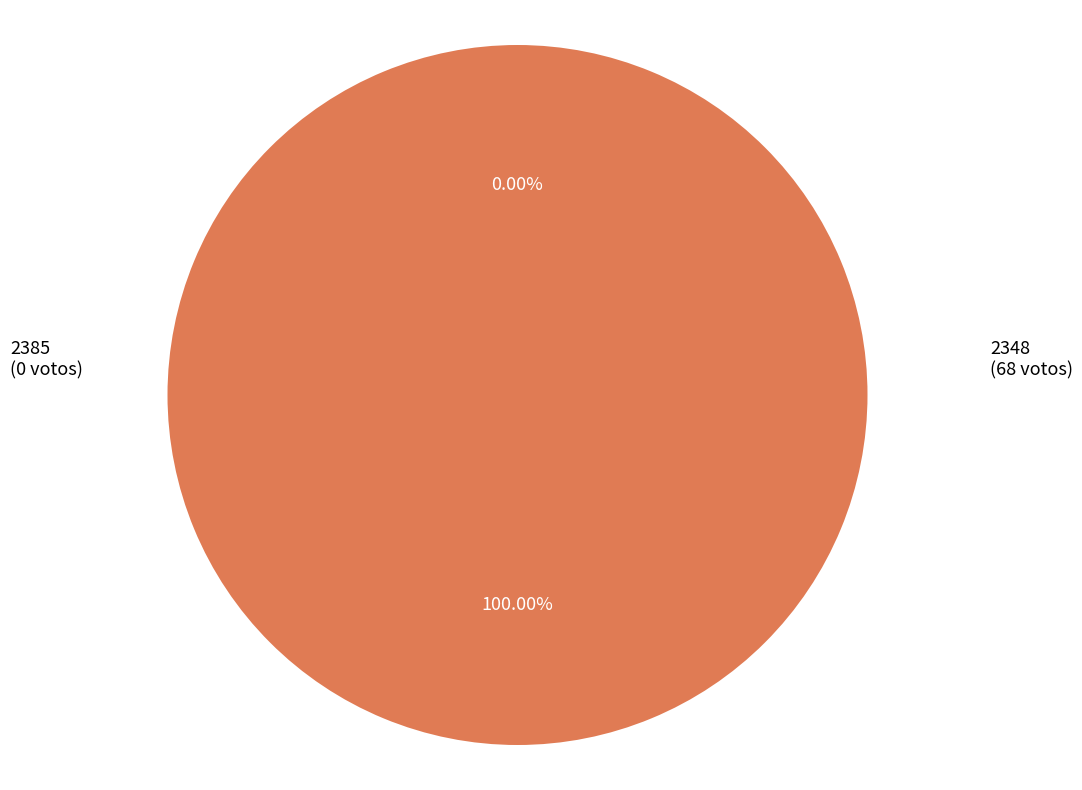

Which slice is the smallest?

2385